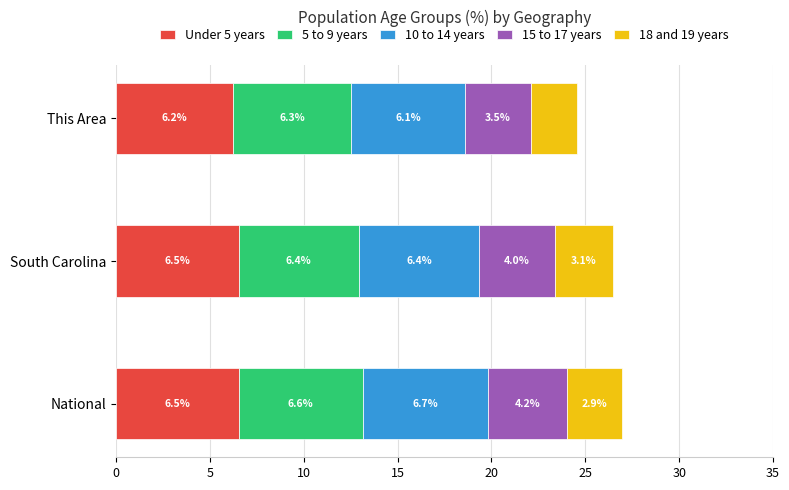

At which label does Under 5 years reach its minimum?

This Area